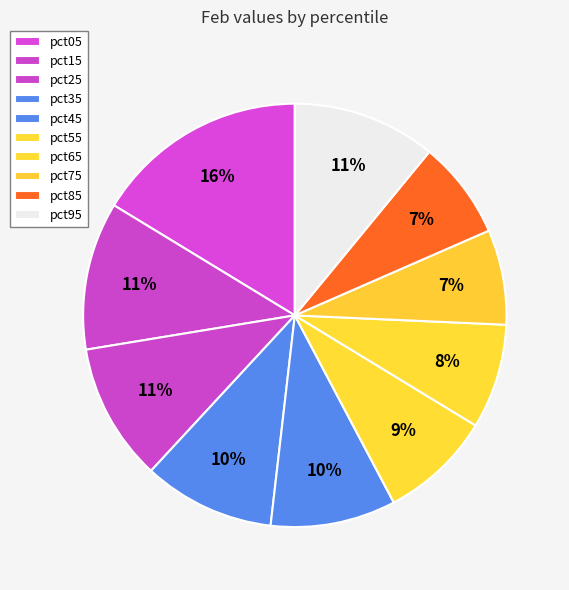

Between pct15 and pct35, which is larger?

pct15